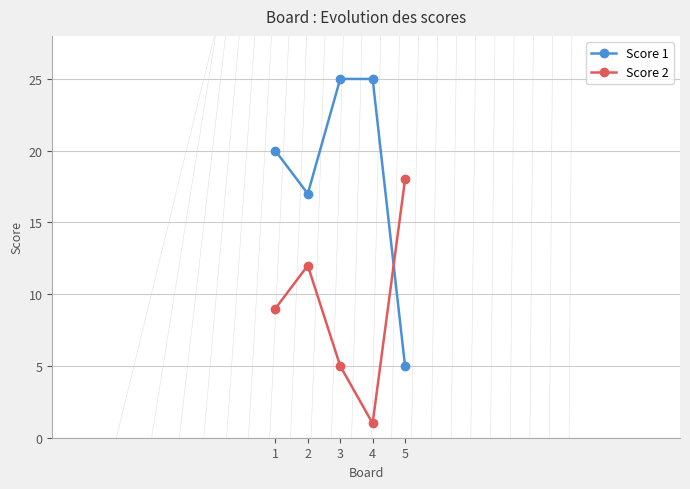

True or false: Score 1 has a value of 36 at 3.

False